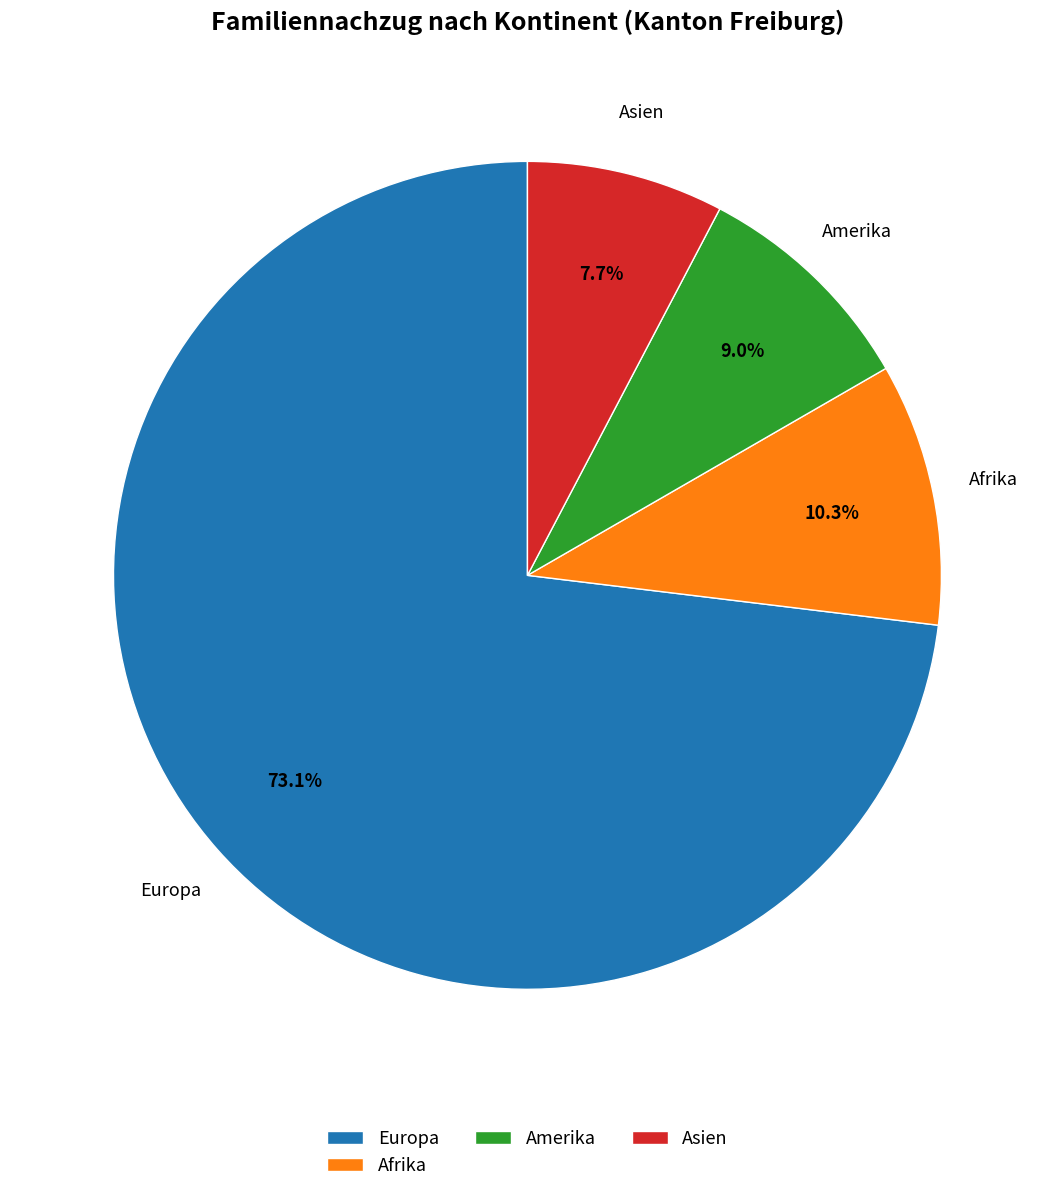

Which category has the smallest portion of the pie?

Asien